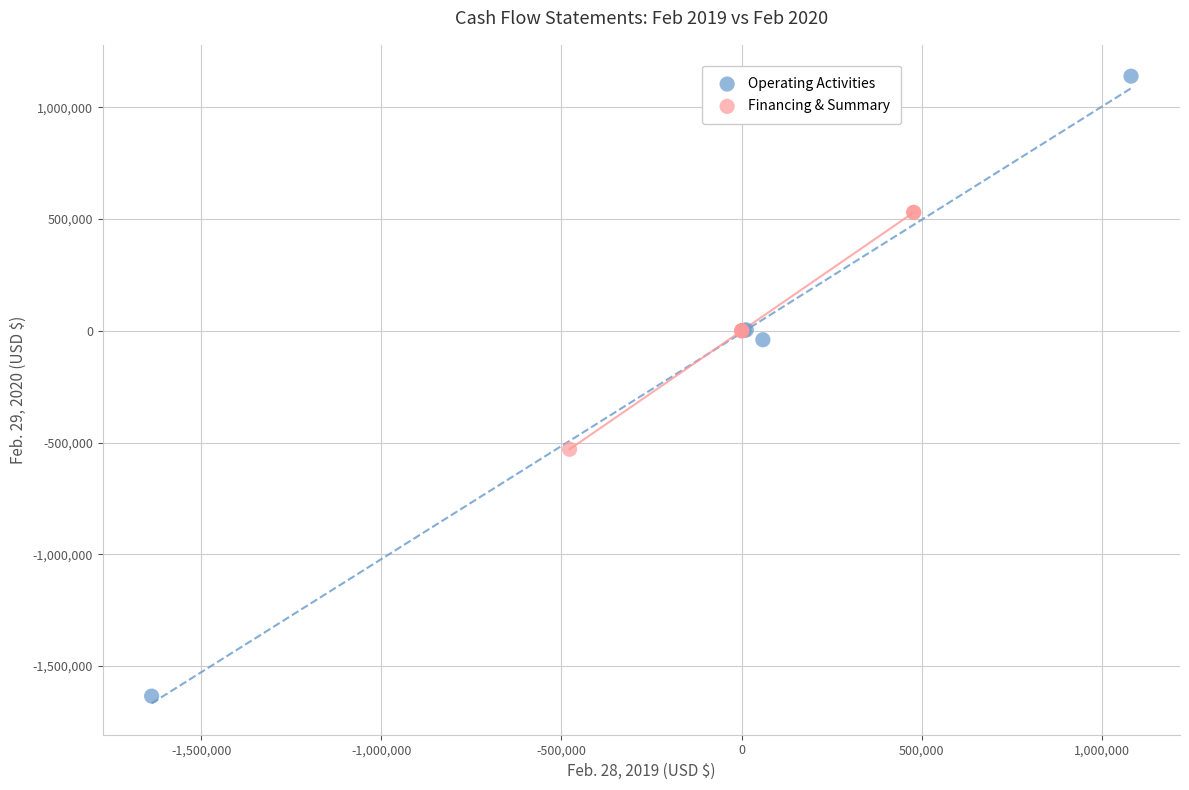

Which series reaches the maximum Y coordinate?

Operating Activities